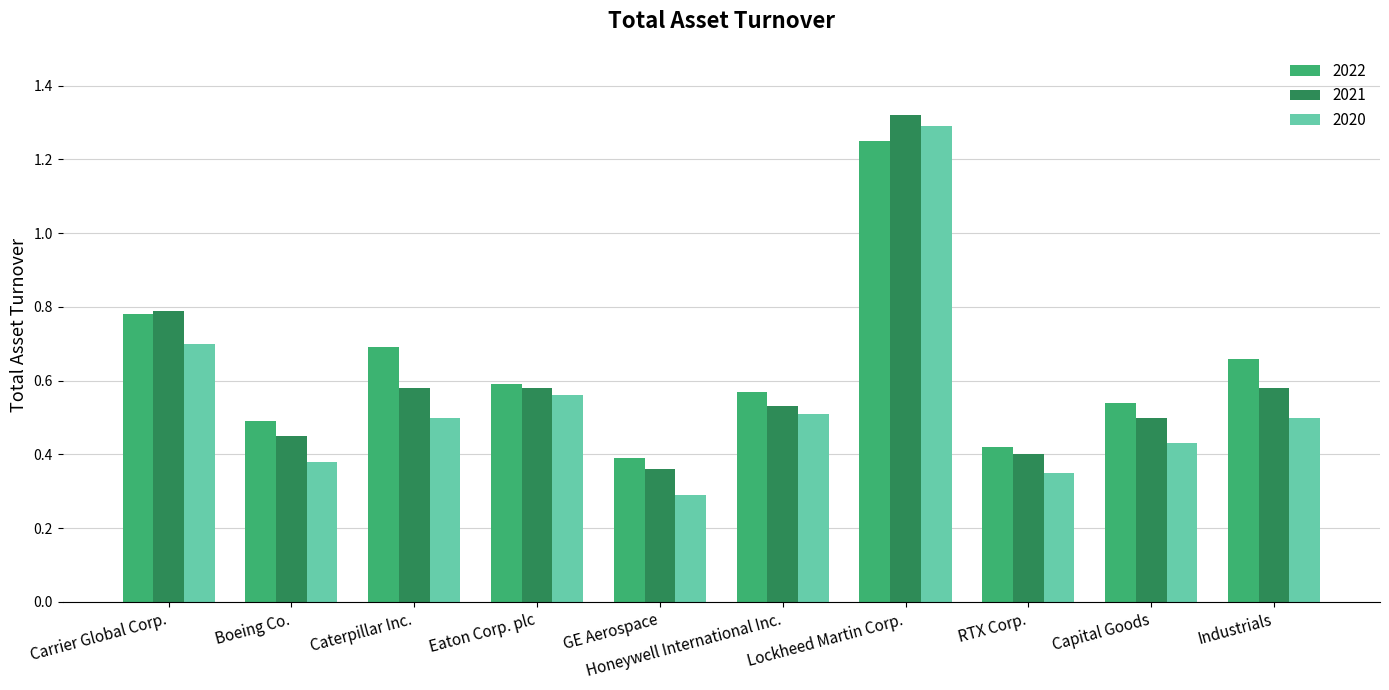

List the labels in order of 2022 value, smallest first.

GE Aerospace, RTX Corp., Boeing Co., Capital Goods, Honeywell International Inc., Eaton Corp. plc, Industrials, Caterpillar Inc., Carrier Global Corp., Lockheed Martin Corp.